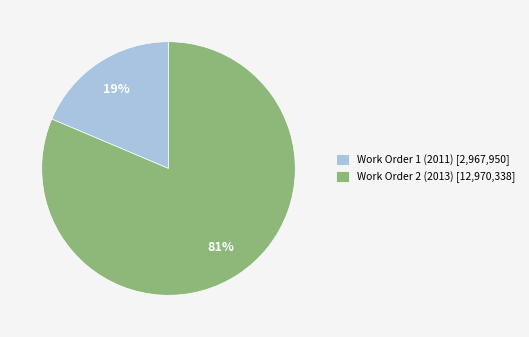

Count the number of slices in the pie.

2